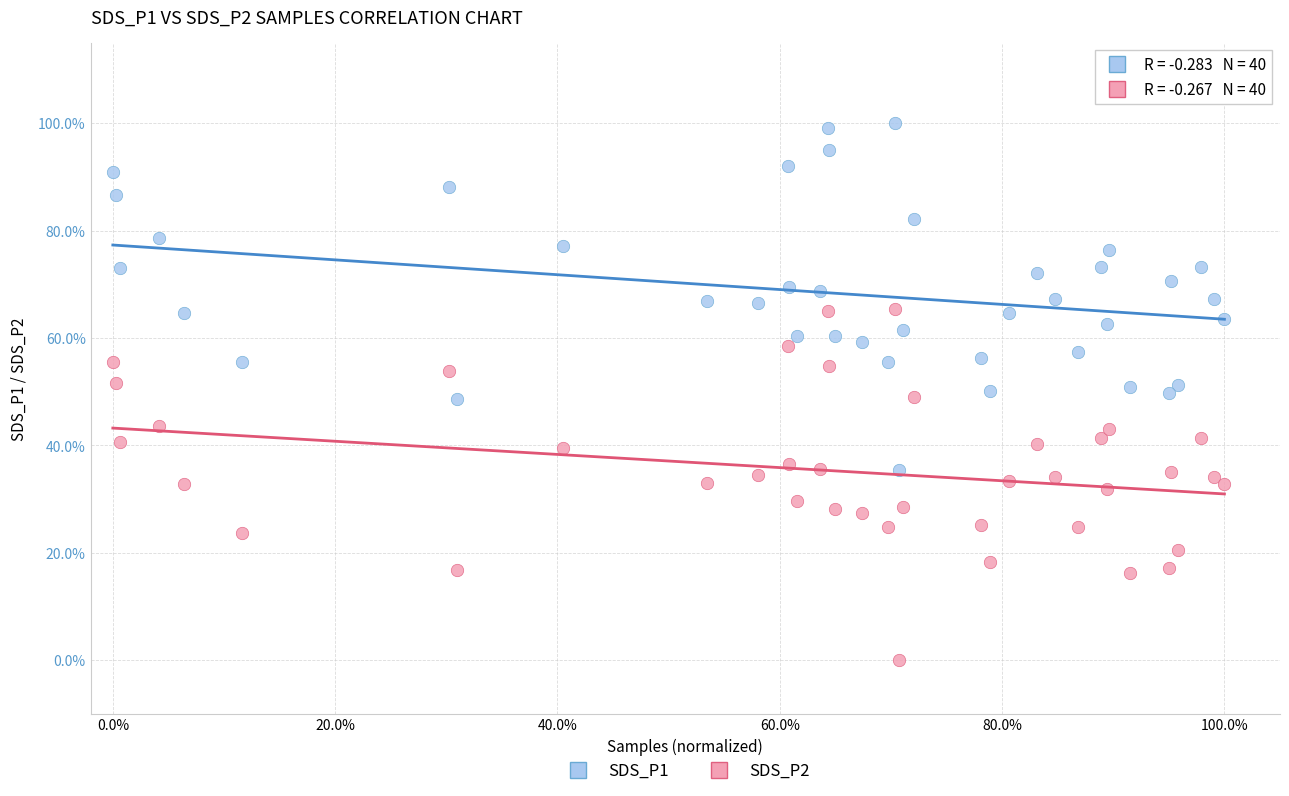

What are all the series names shown in the legend?

SDS_P1, SDS_P2